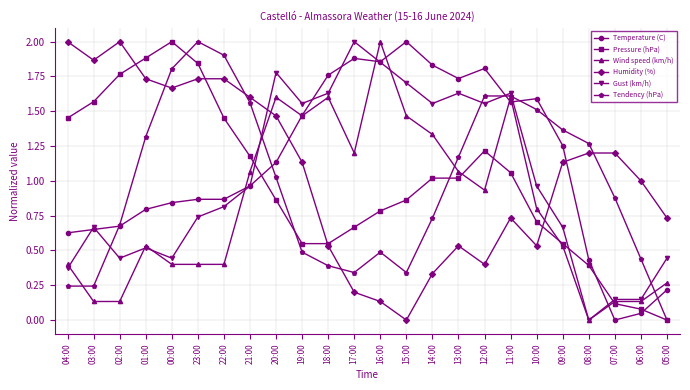

True or false: Temperature (C) has more than 2 interior local peaks.

True